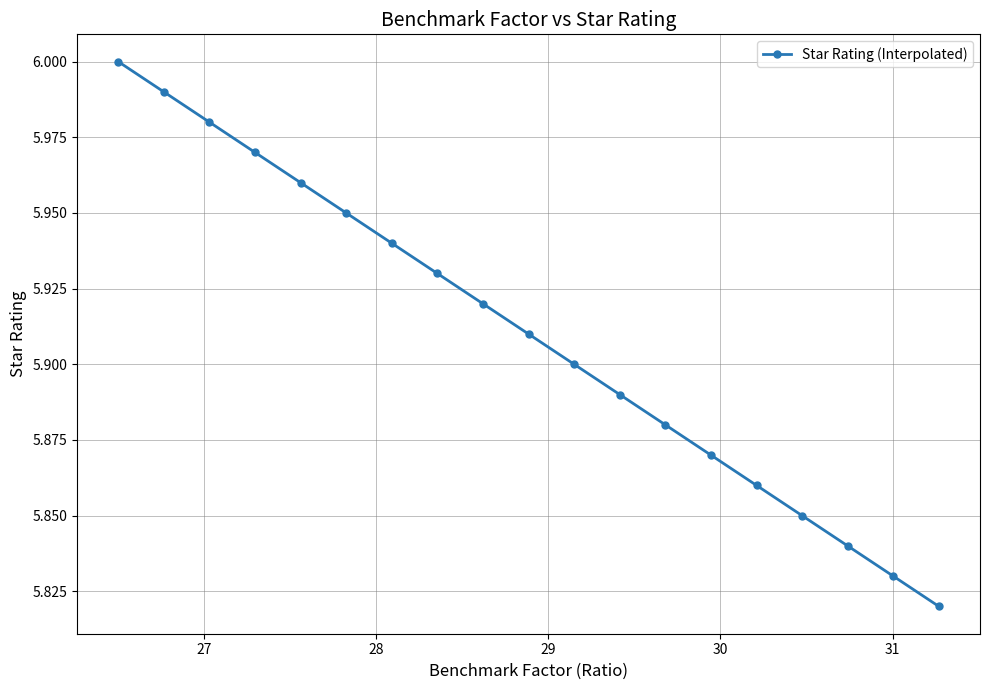

Count the number of data series in this chart.

1